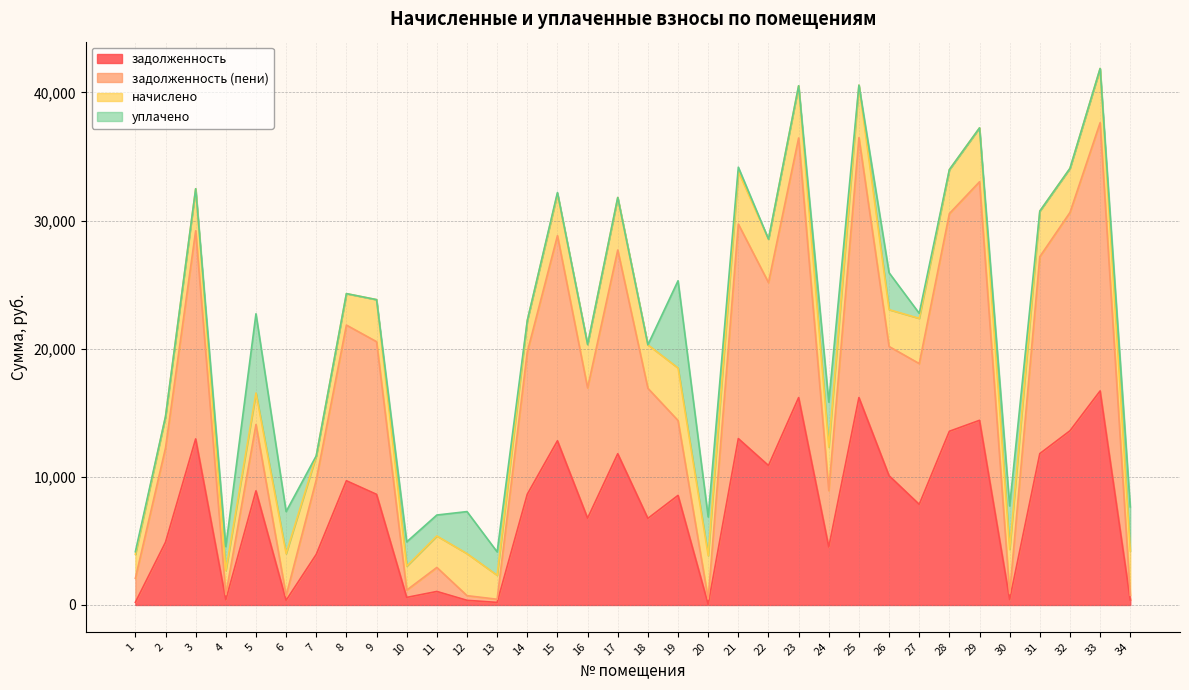

Between 4 and 22, which series saw the biggest shift?

задолженность (пени)